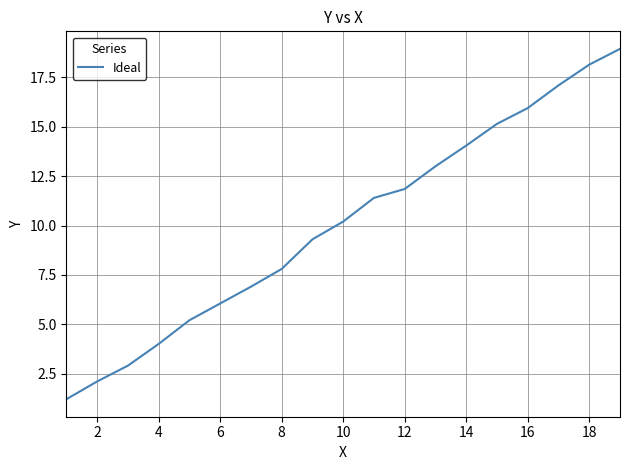

How many lines are shown in the chart?

1